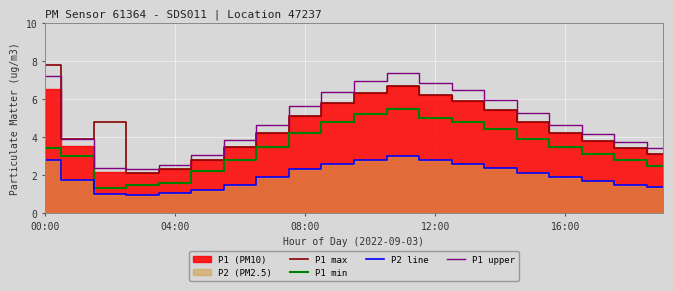

Reading right to left, extract all data points from this chart.

P1 max: 3.1	3.4	3.8	4.2	4.8	5.4	5.9	6.2	6.7	6.3	5.8	5.1	4.2	3.5	2.8	2.3	2.1	4.8	3.9	7.8
P1 min: 2.5	2.8	3.1	3.5	3.9	4.4	4.8	5.0	5.5	5.2	4.8	4.2	3.5	2.8	2.2	1.6	1.5	1.3	3.0	3.4
P2 line: 1.4	1.5	1.7	1.9	2.1	2.4	2.6	2.8	3.0	2.8	2.6	2.3	1.9	1.5	1.2	1.1	1.0	1.0	1.7	2.8
P1 upper: 3.4	3.7	4.2	4.6	5.3	5.9	6.5	6.8	7.4	6.9	6.4	5.6	4.6	3.9	3.1	2.5	2.3	2.4	3.9	7.2